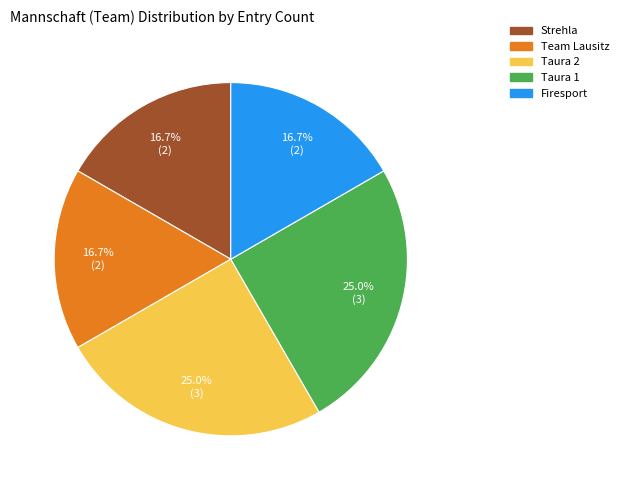

To the nearest percent, what portion does Strehla represent?

17%